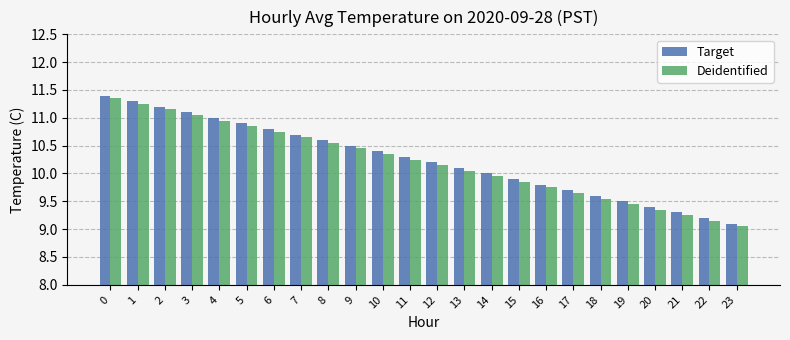

At which label does Target reach its minimum?

23